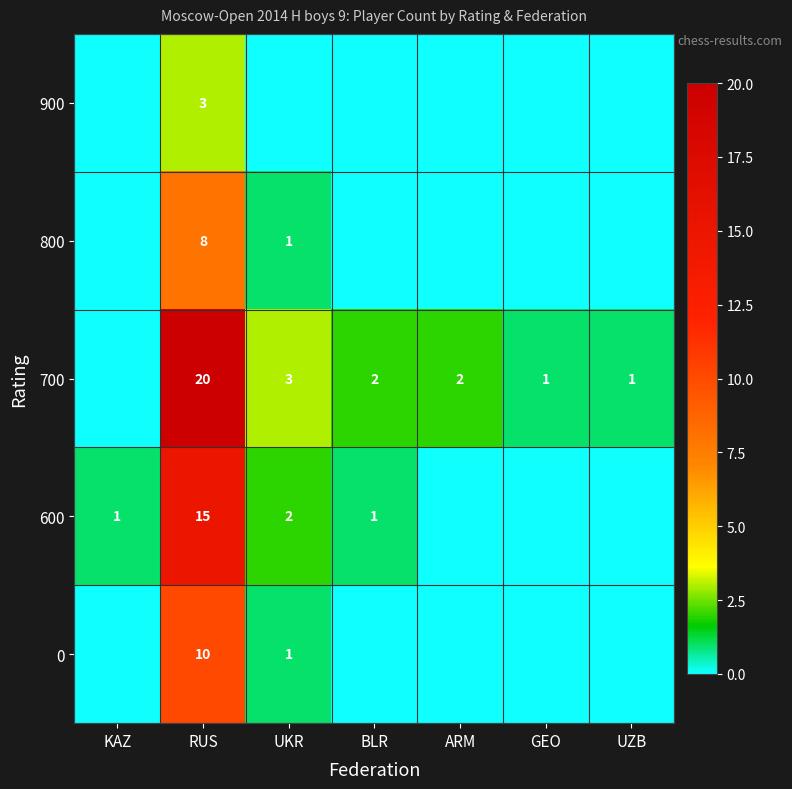

What is the difference between the 700 values at UZB and ARM?

1